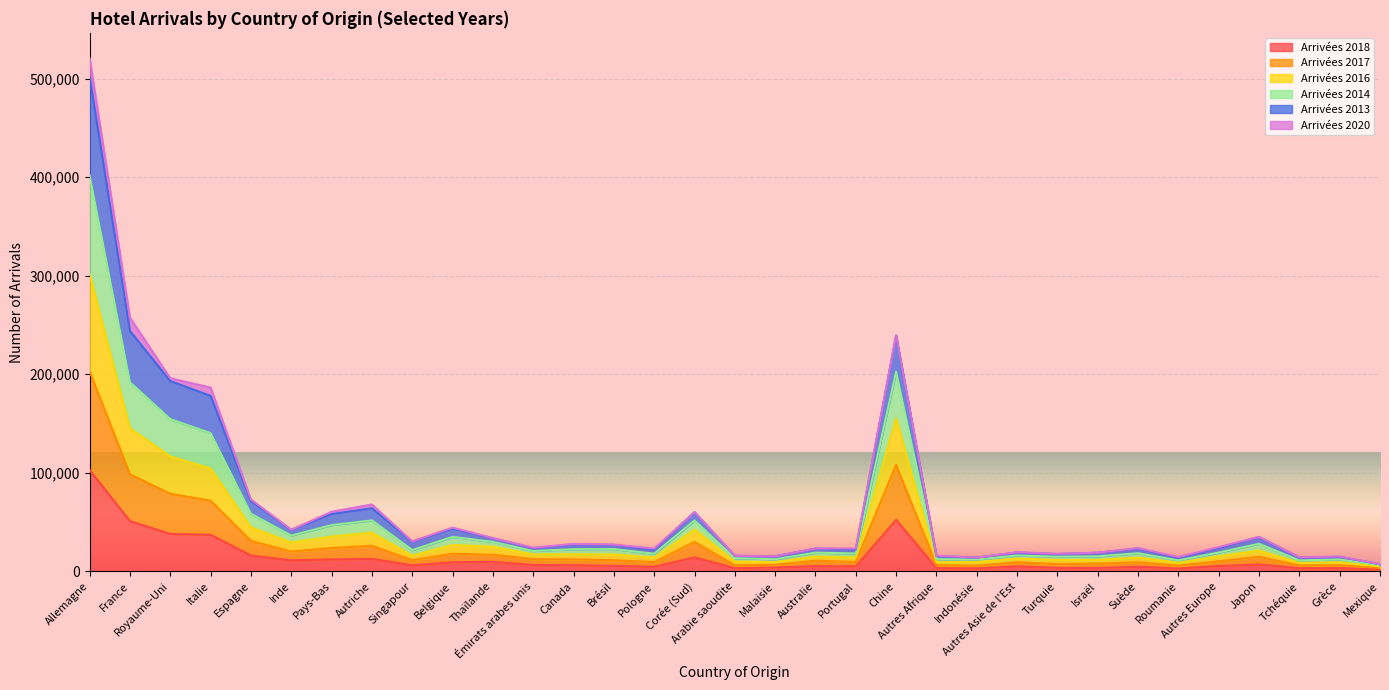

At which category is the sum across all series the highest?

Allemagne